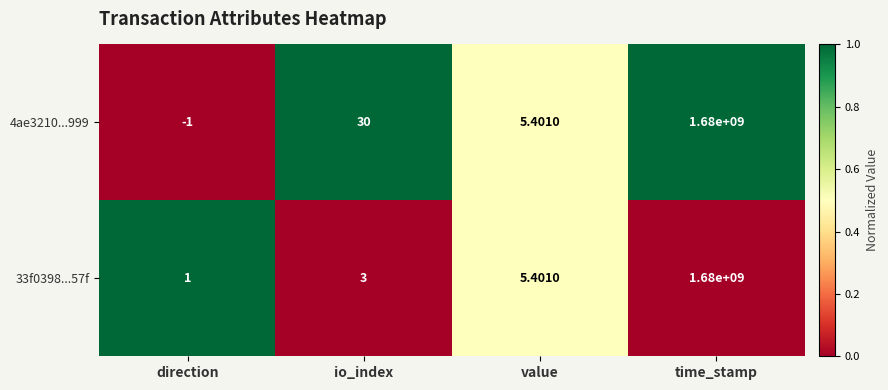

Which category has the lowest value across all series?

direction